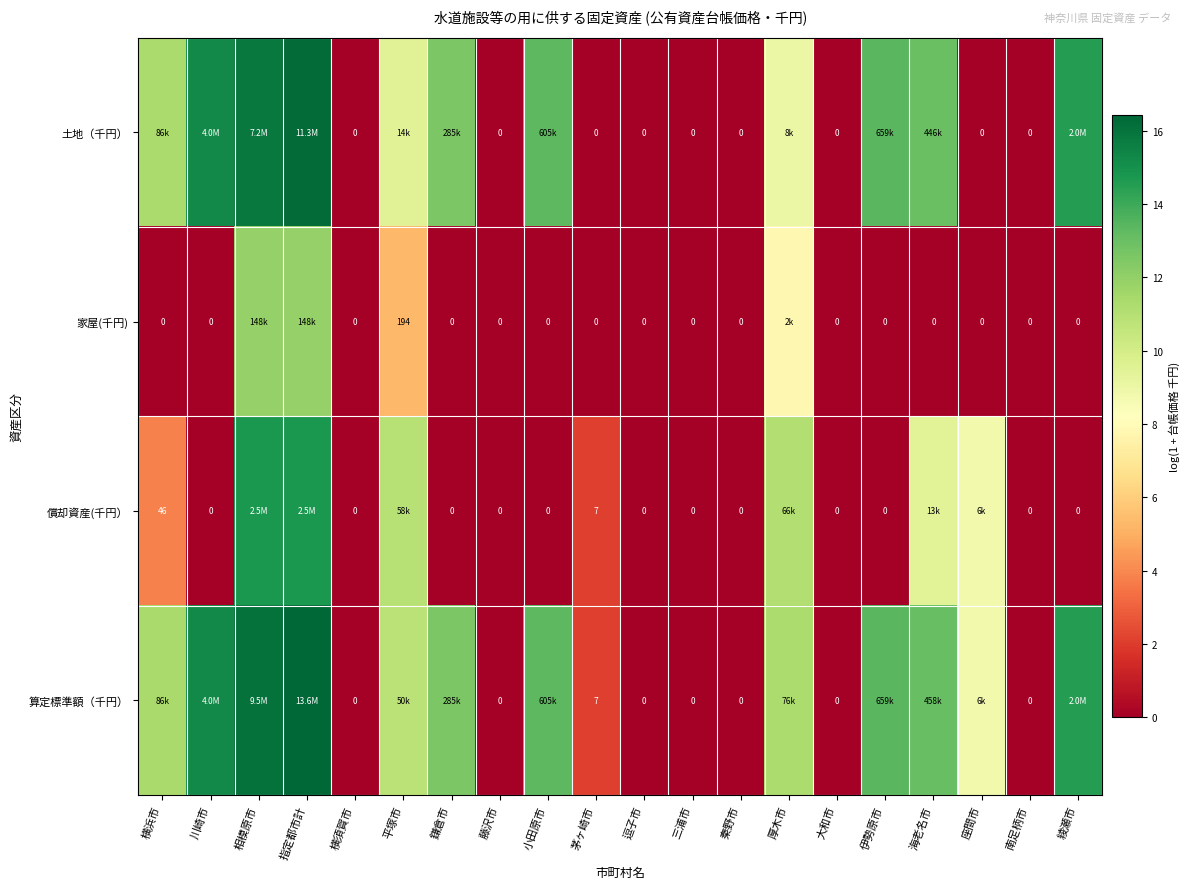

How many values in 償却資産(千円） are above zero?

8